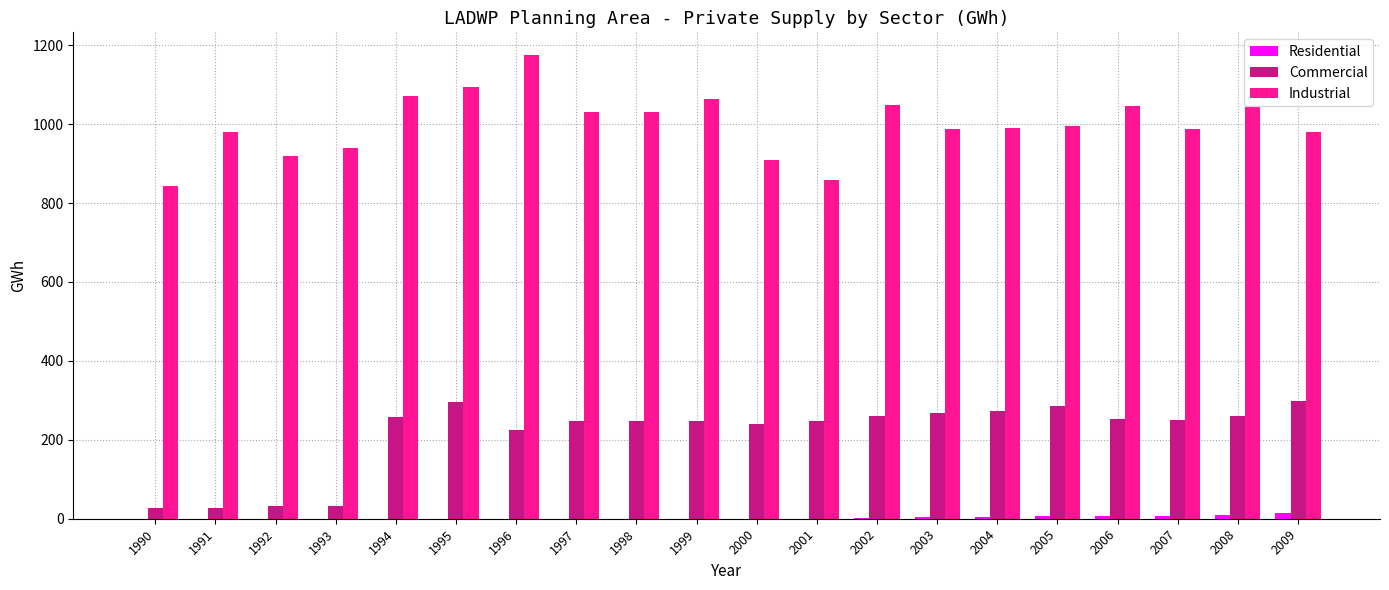

What is the sum of all Industrial values?

19997.1